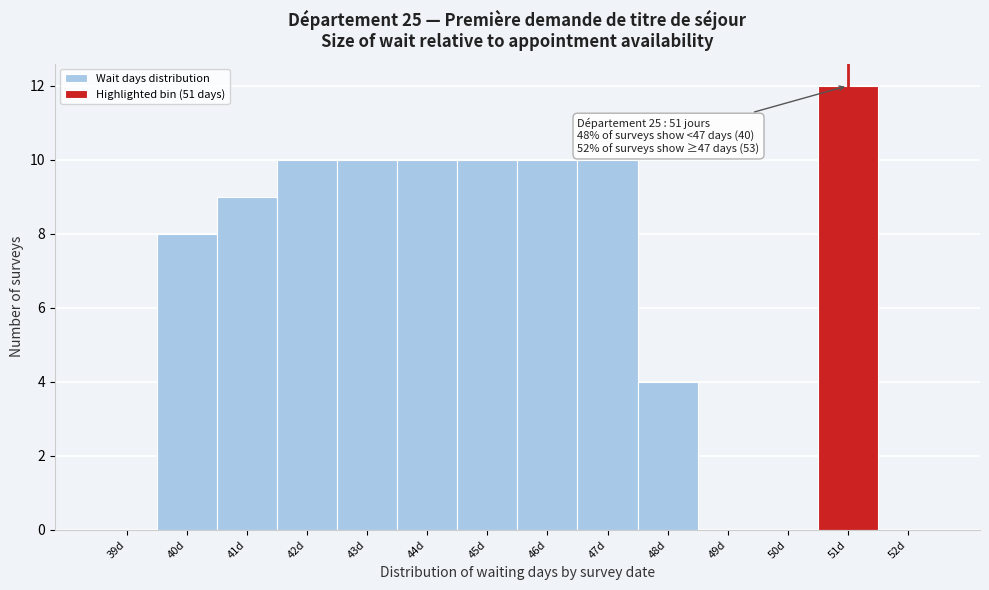

Reading right to left, what are all the values shown in this chart?

52d=0	51d=12	50d=0	49d=0	48d=4	47d=10	46d=10	45d=10	44d=10	43d=10	42d=10	41d=9	40d=8	39d=0